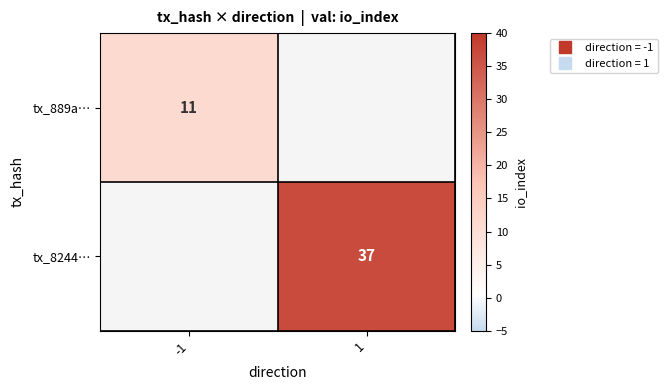

Is it true that tx_889a… equals 11.0 at -1?

True